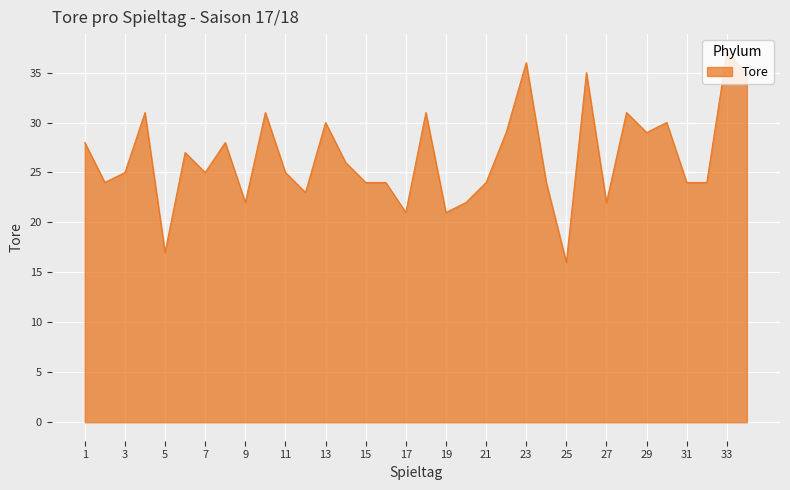

What is the difference between the maximum and minimum values?

21